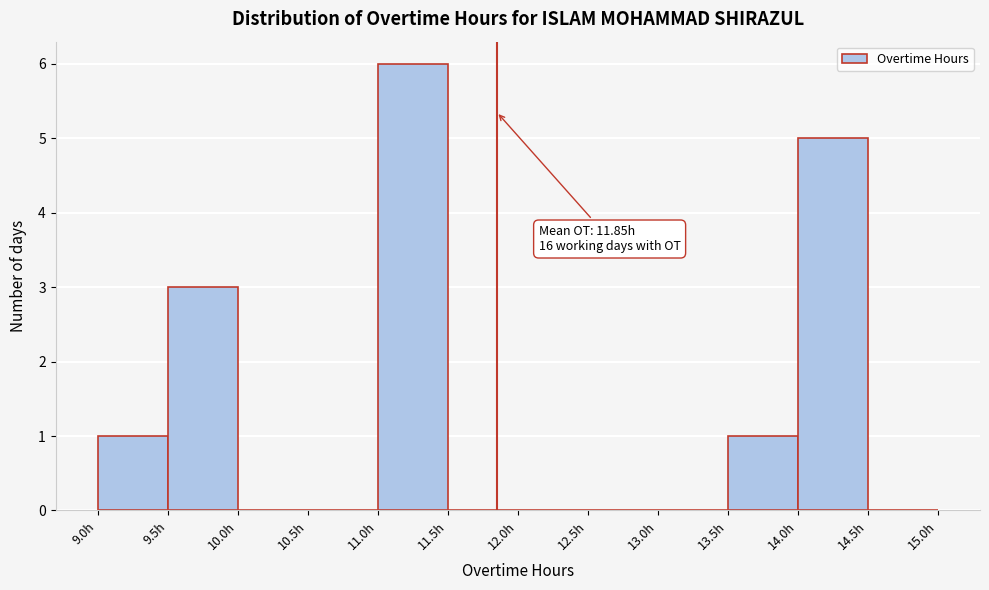

Which range on the x-axis has the tallest bar?

11.0 to 11.5